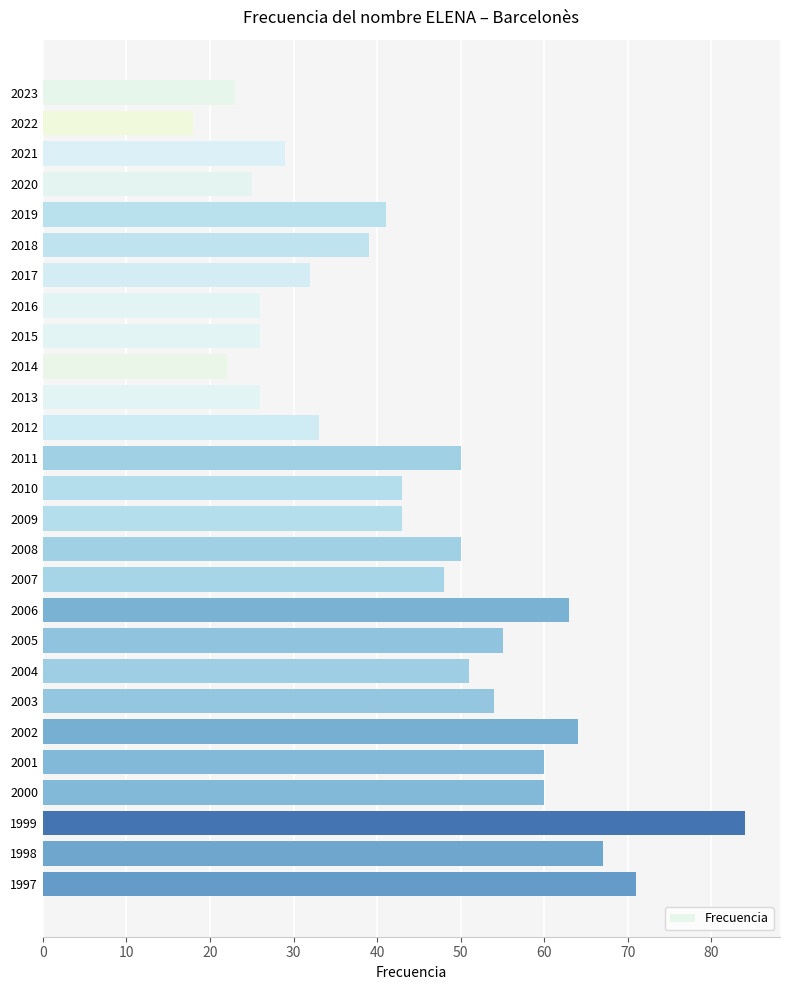

Between 2004 and 2010, which is larger?

2004